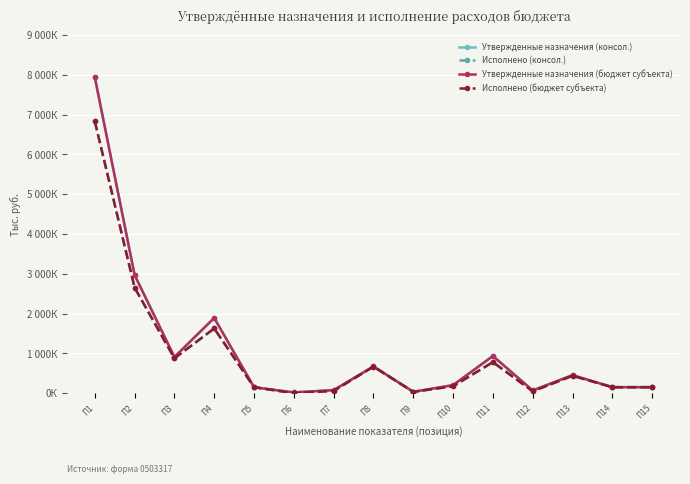

The value of Утвержденные назначения (бюджет субъекта) at П5 is 149970.0. True or false?

True